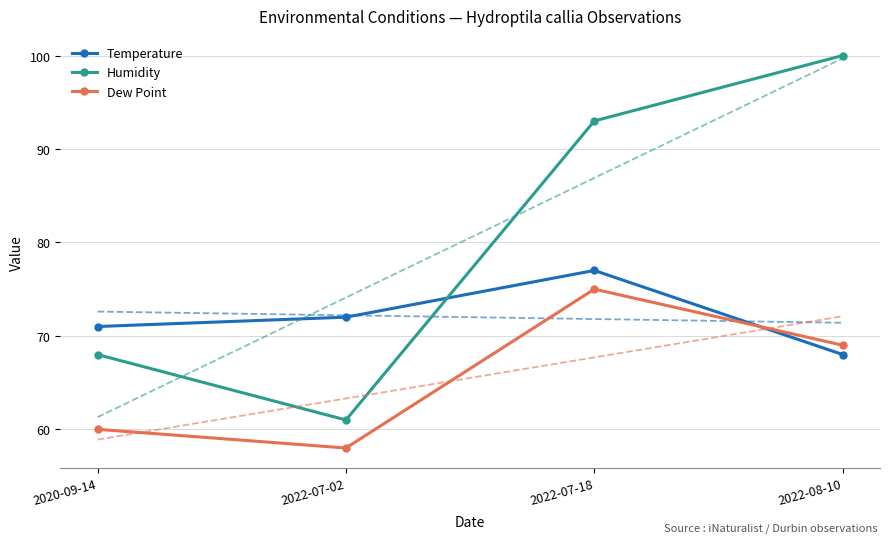

Reading left to right, what are all the values shown in this chart?

Temperature: 71	72	77	68
Humidity: 68	61	93	100
Dew Point: 60	58	75	69